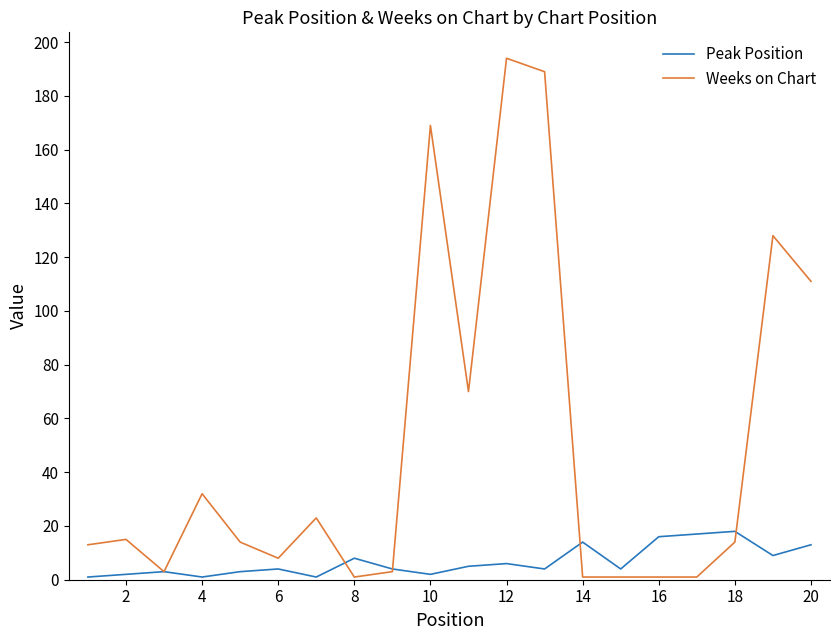

List the series in order of their peak value, lowest first.

Peak Position, Weeks on Chart